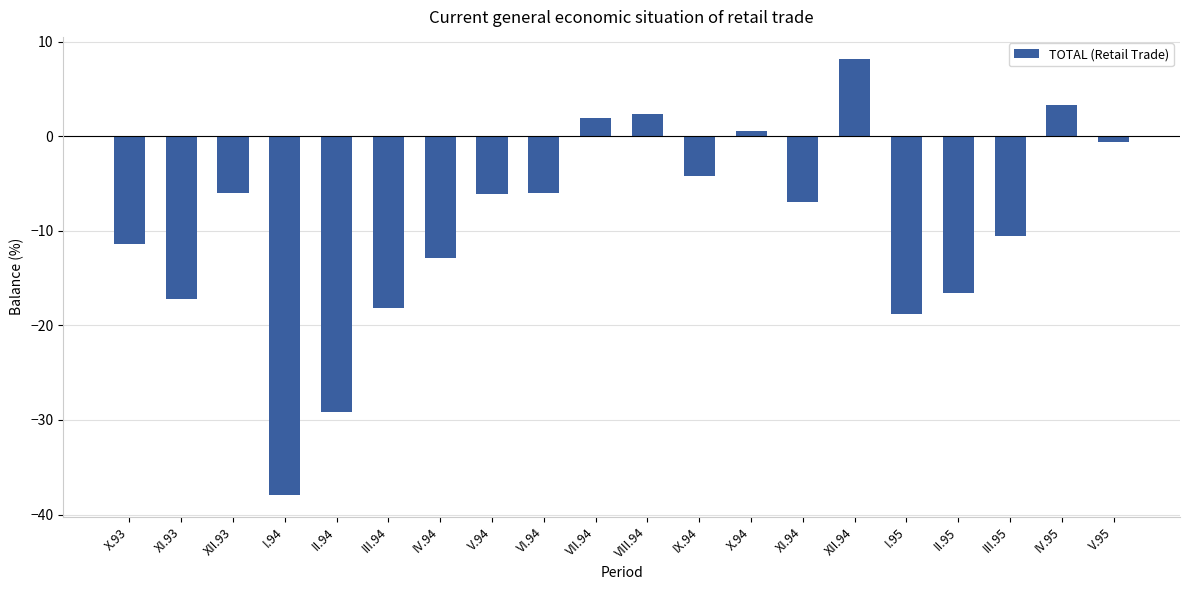

True or false: the data shows -3.0 at XI.94.

False